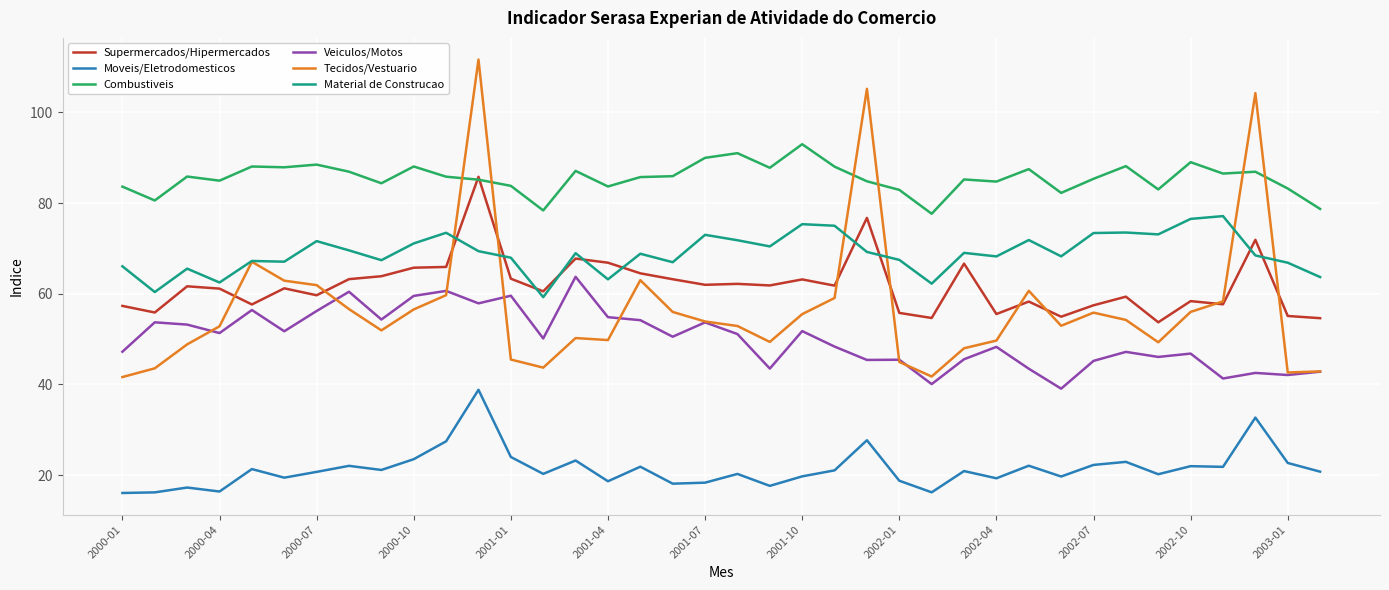

True or false: Moveis/Eletrodomesticos and Combustiveis intersect in this chart.

False